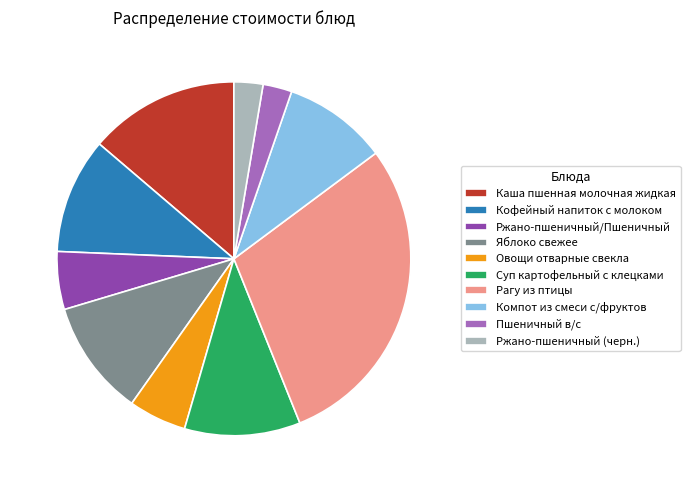

Which slice is the largest?

Рагу из птицы